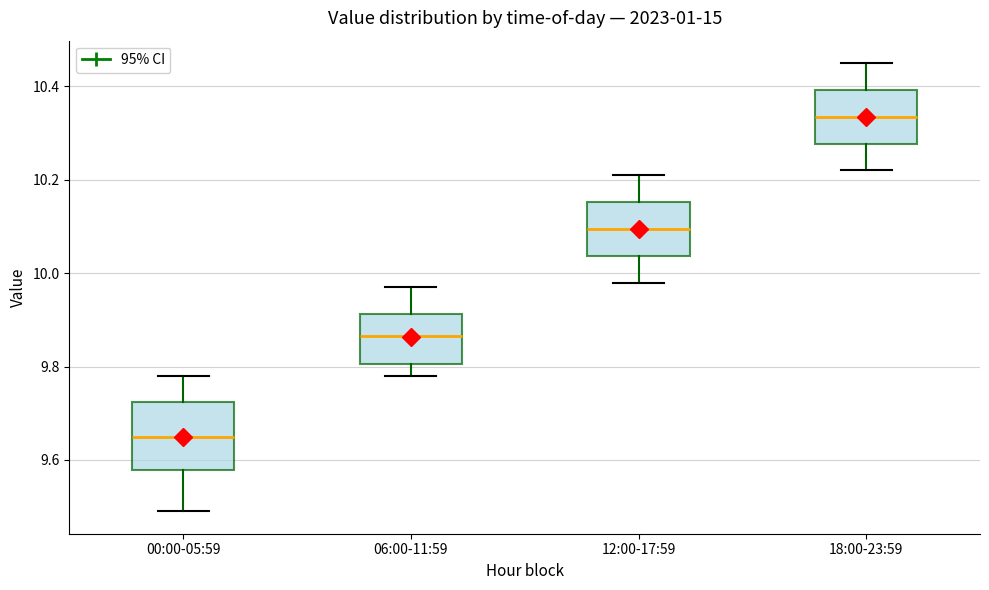

Which box has the highest median line?

18:00-23:59